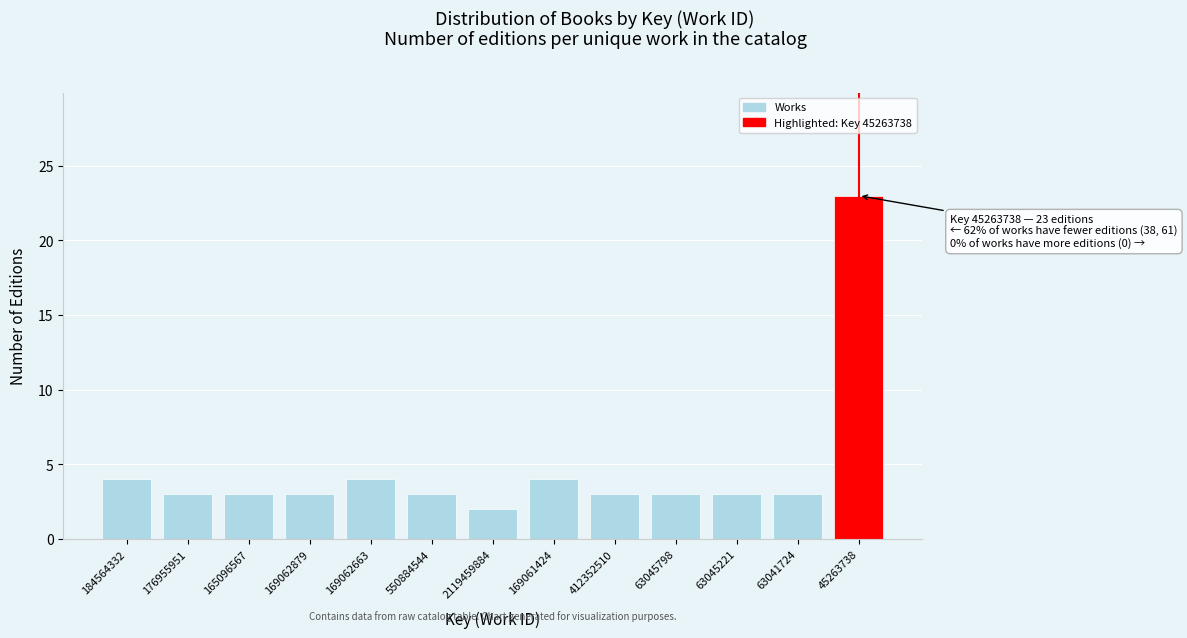

Reading right to left, list all the values displayed in this chart.

23	3	3	3	3	4	2	3	4	3	3	3	4